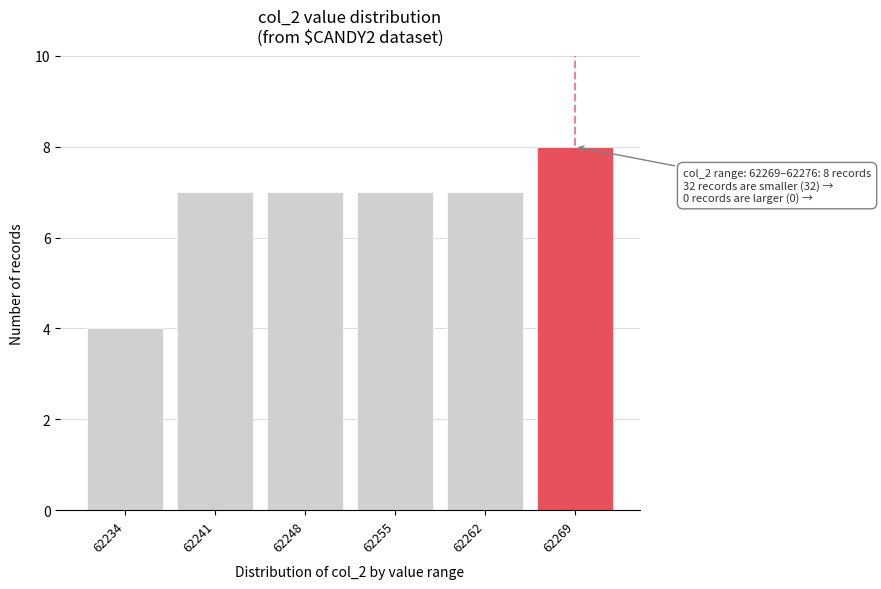

Reading left to right, list all the values displayed in this chart.

62234=4	62241=7	62248=7	62255=7	62262=7	62269=8